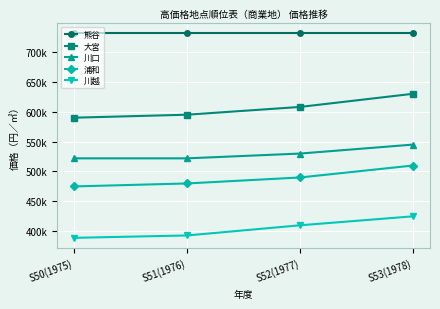

Is this an area chart (filled region under the line)?

No